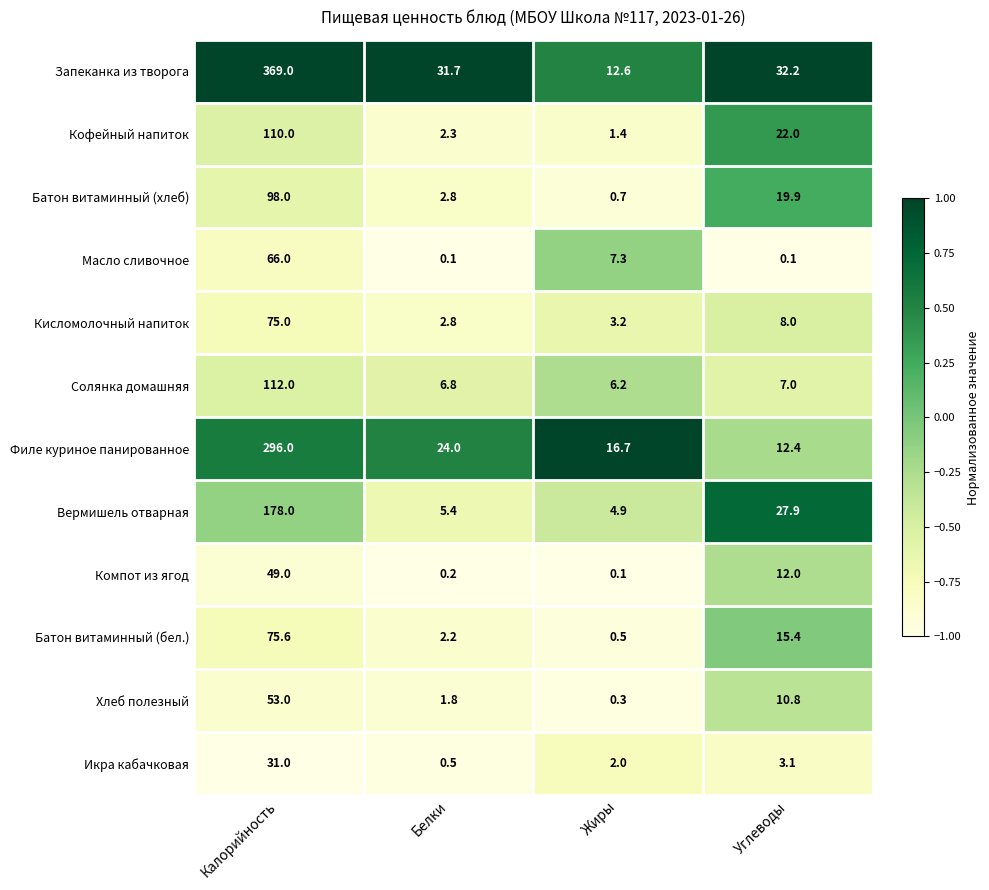

Which series has the largest range (max minus min)?

Запеканка из творога